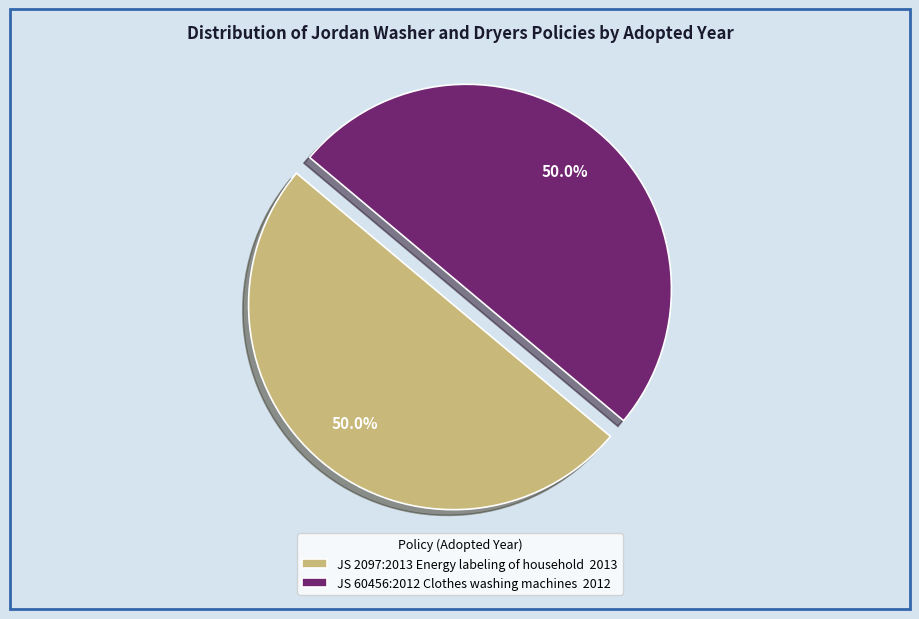

To the nearest percent, what is the combined percentage of JS 2097:2013 Energy labeling of household and JS 60456:2012 Clothes washing machines?

100%